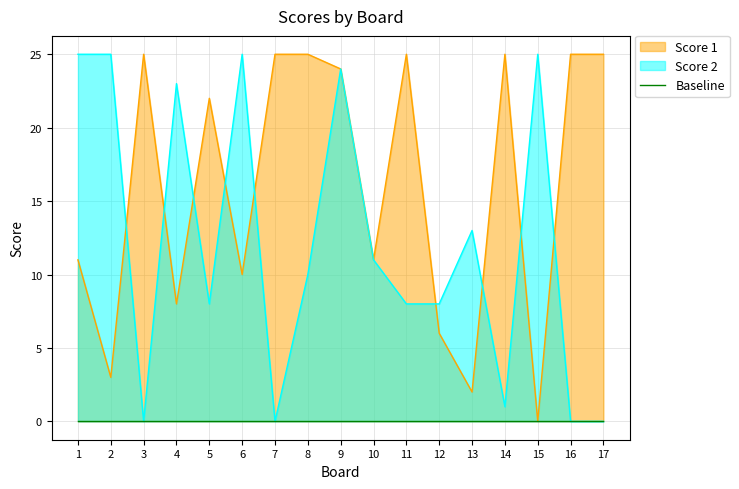

Between which two adjacent categories do Score 1 and Score 2 first intersect?

2 and 3